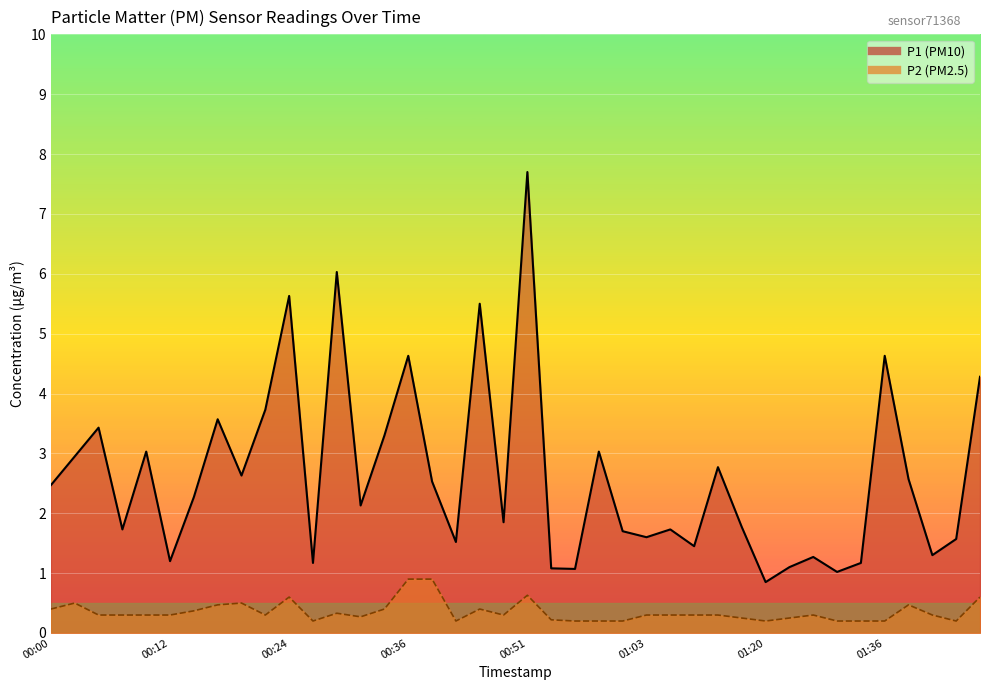

What is the value of the P2 point at the 35th from the left?

0.2